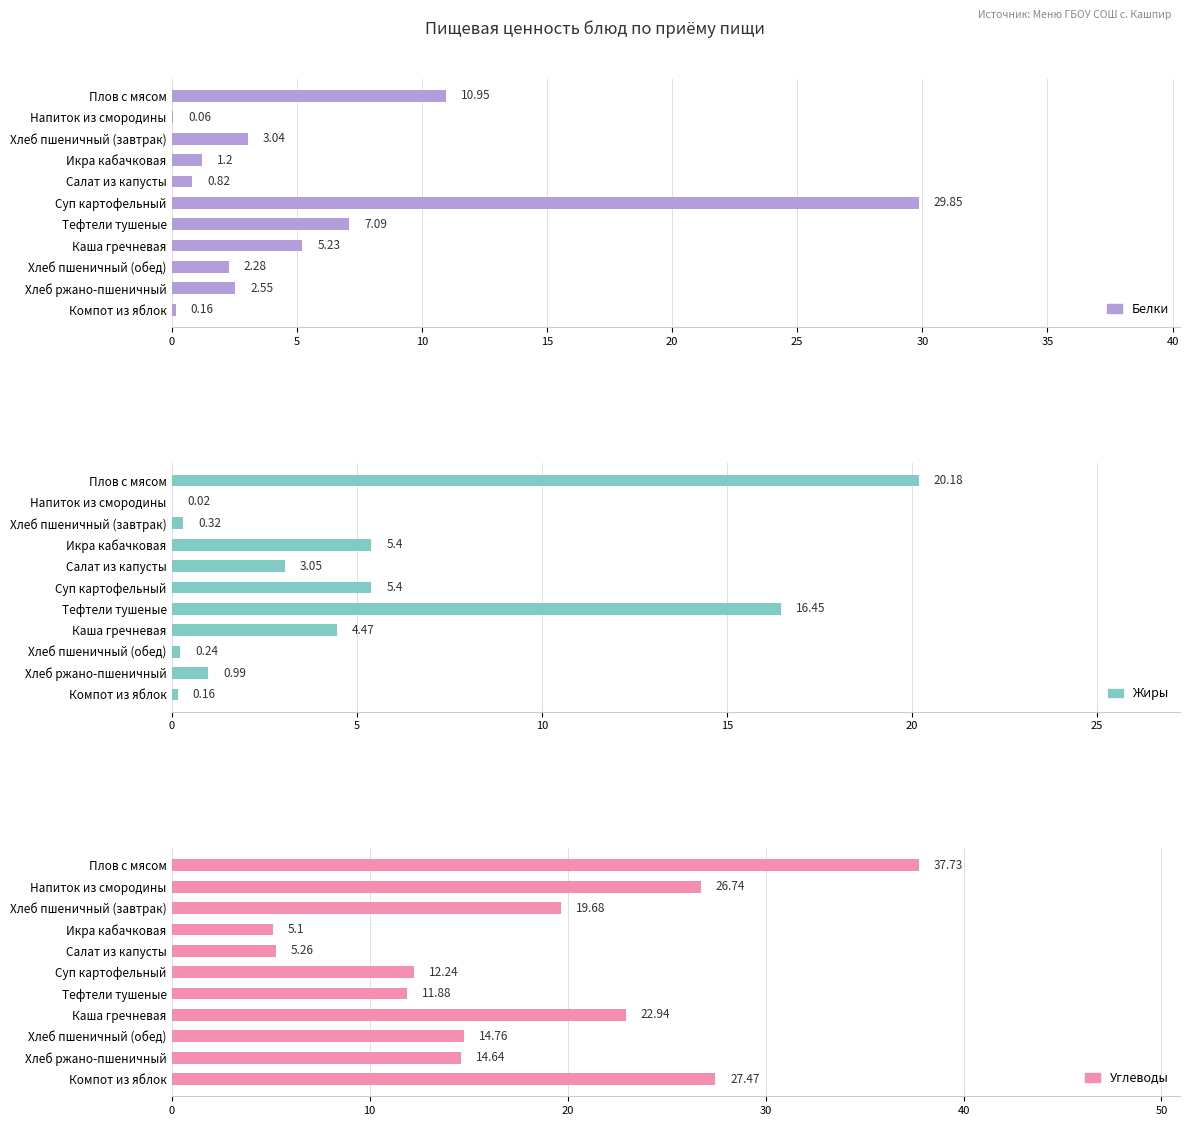

What is the difference between the maximum and minimum values in the Жиры series?

20.2